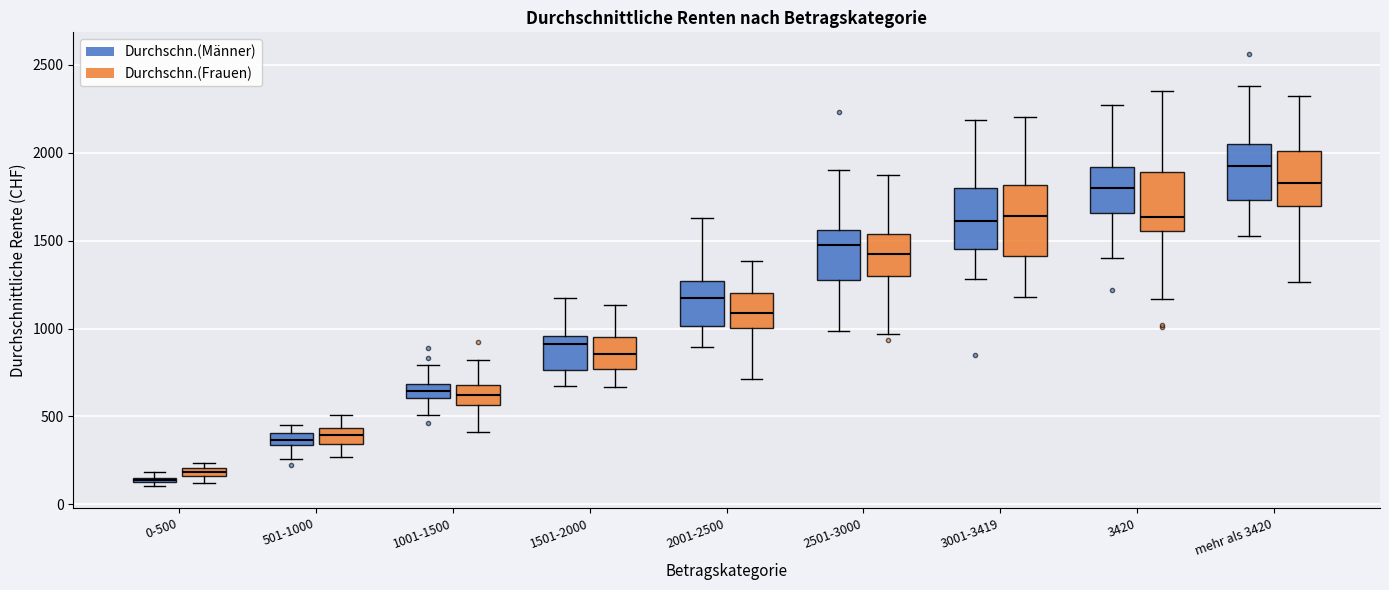

Which box's median line is the highest?

mehr als 3420 (Durchschn.(Männer))